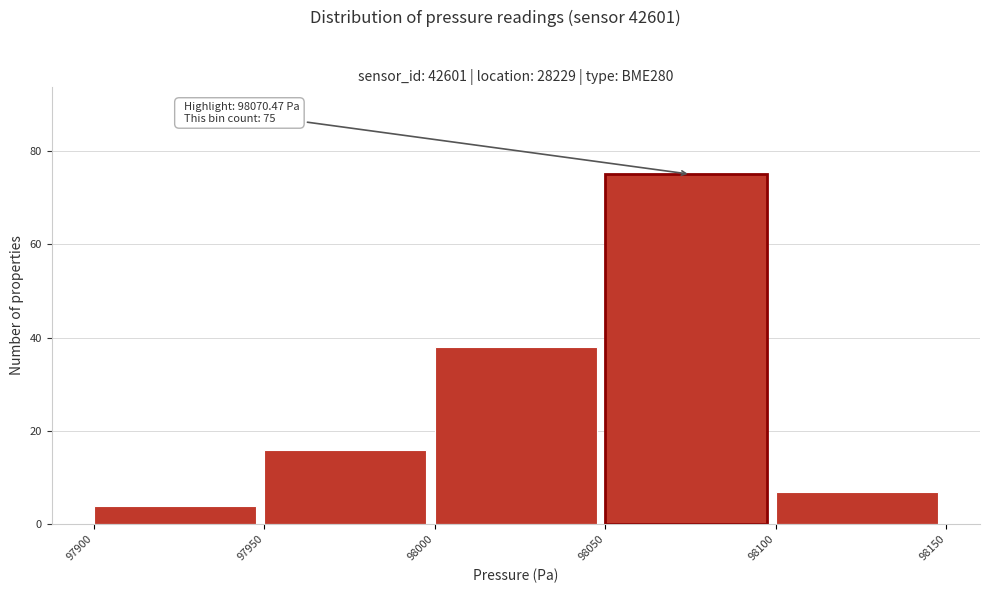

Over which range of the x-axis is the bar tallest?

98050 to 98100